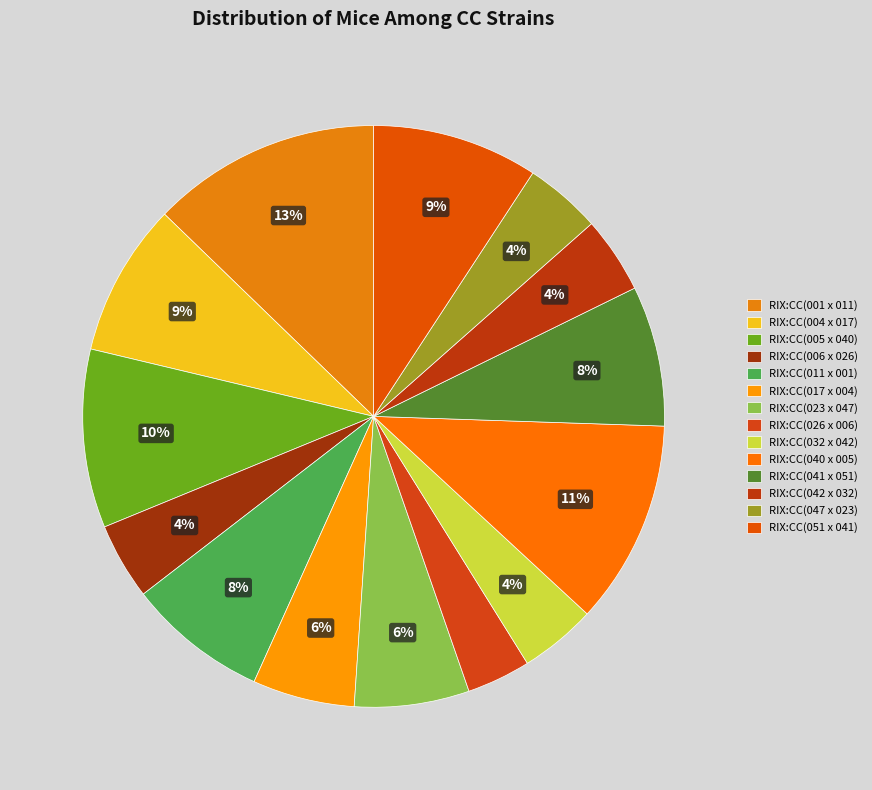

What percentage is the RIX:CC(023 x 047) slice, to the nearest percent?

6%